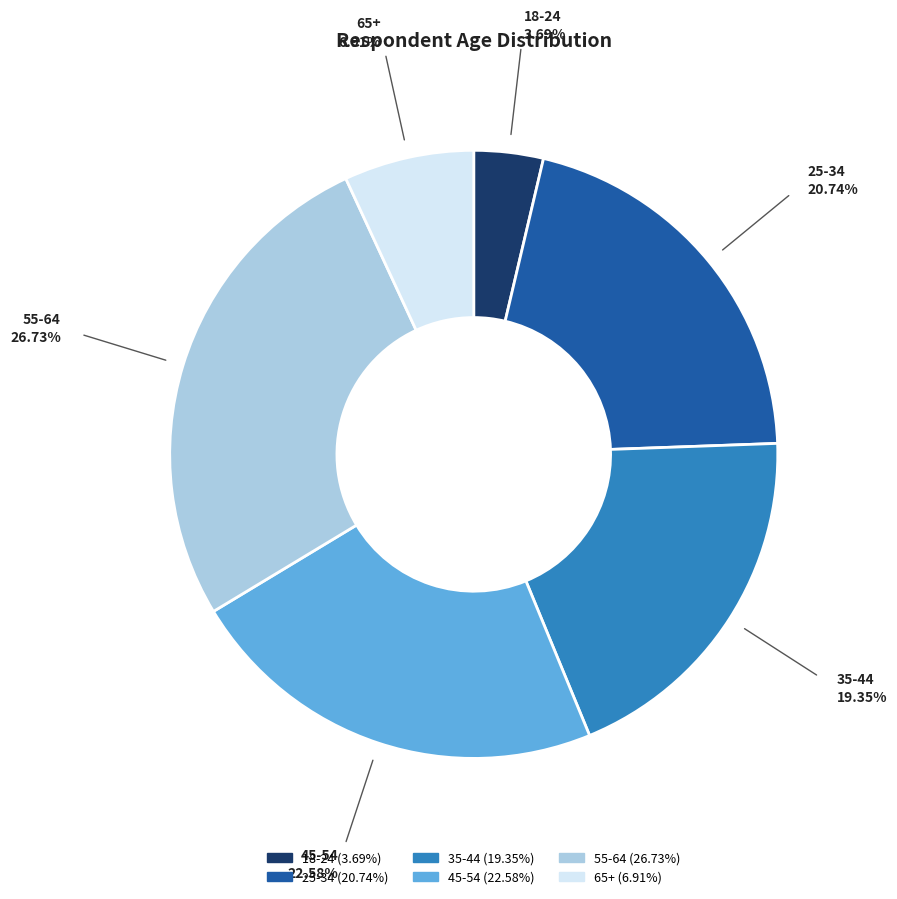

Does any single category account for the majority?

No